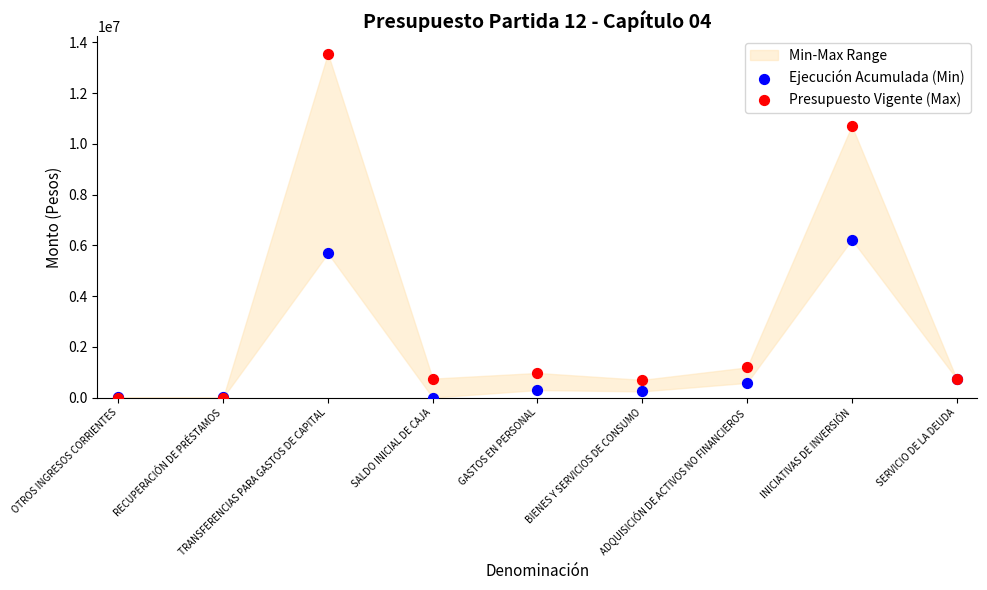

In the Ejecución Acumulada (Min) series, what Y value is closest to 3110725?

746222